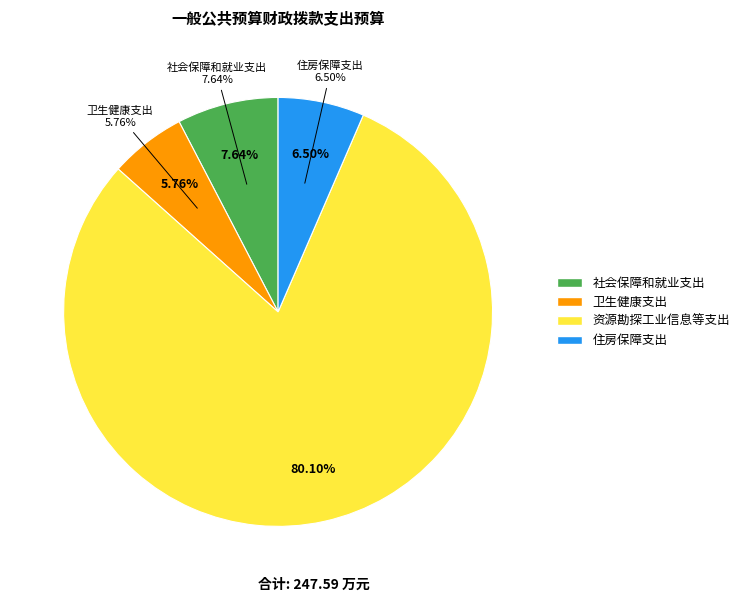

What is the majority slice?

资源勘探工业信息等支出